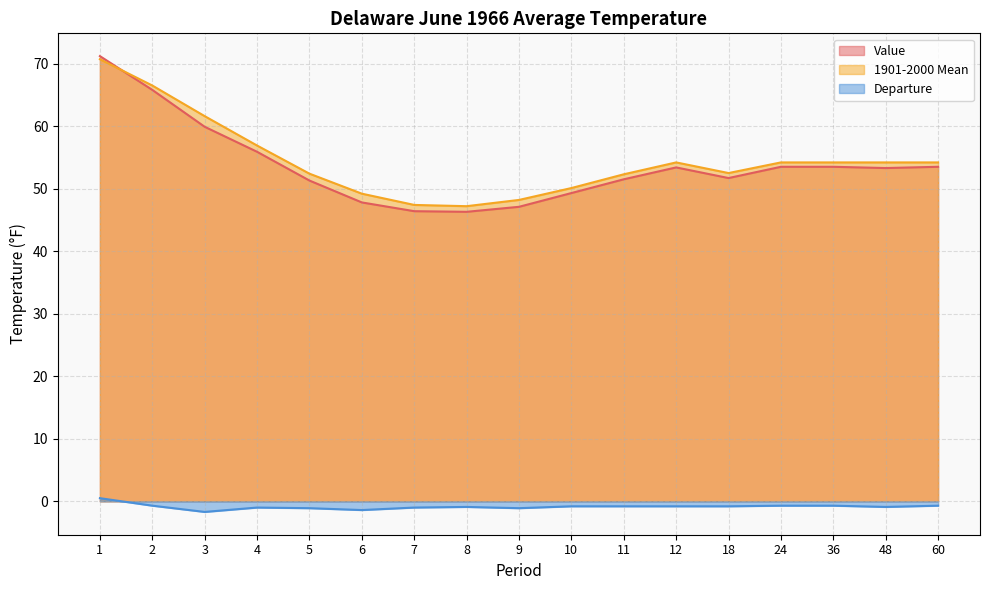

What are all the series names shown in the legend?

Value, 1901-2000 Mean, Departure